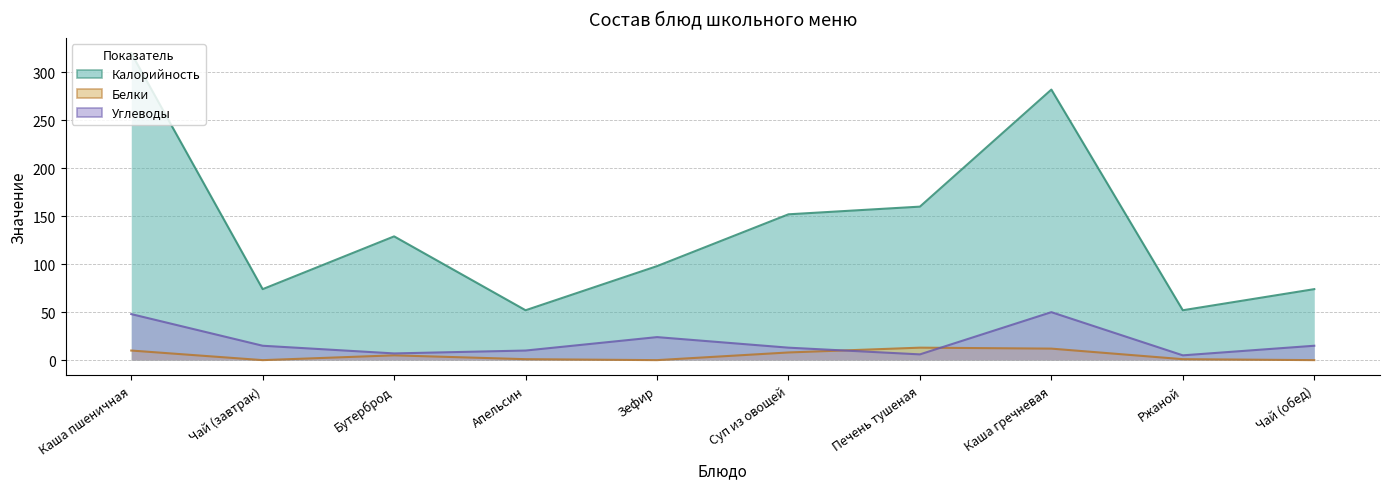

True or false: Калорийность has a value of 143 at Зефир.

False